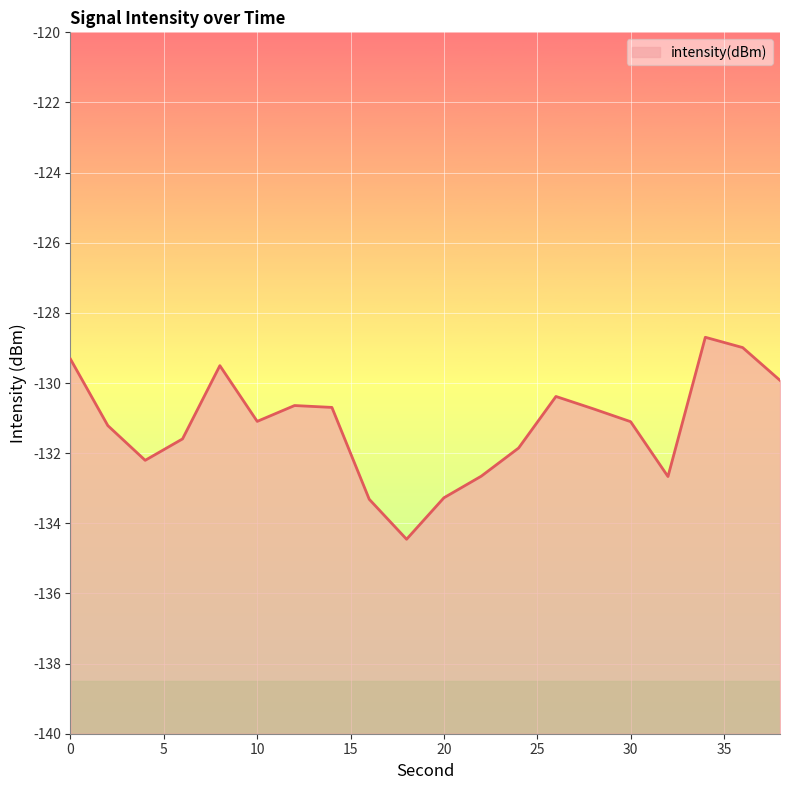

The chart shows a value of -36.6 at 34. True or false?

False